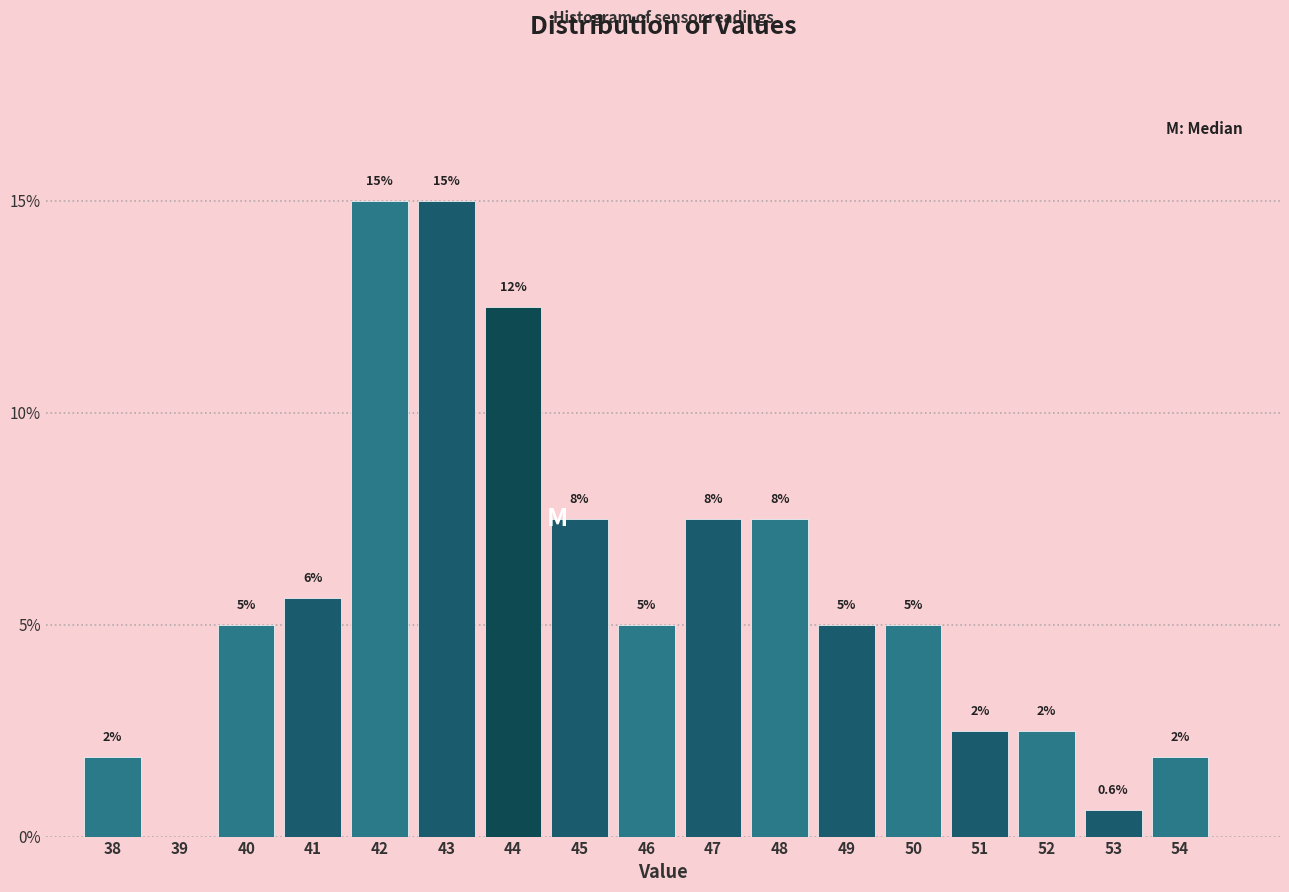

Are the bars horizontal?

No